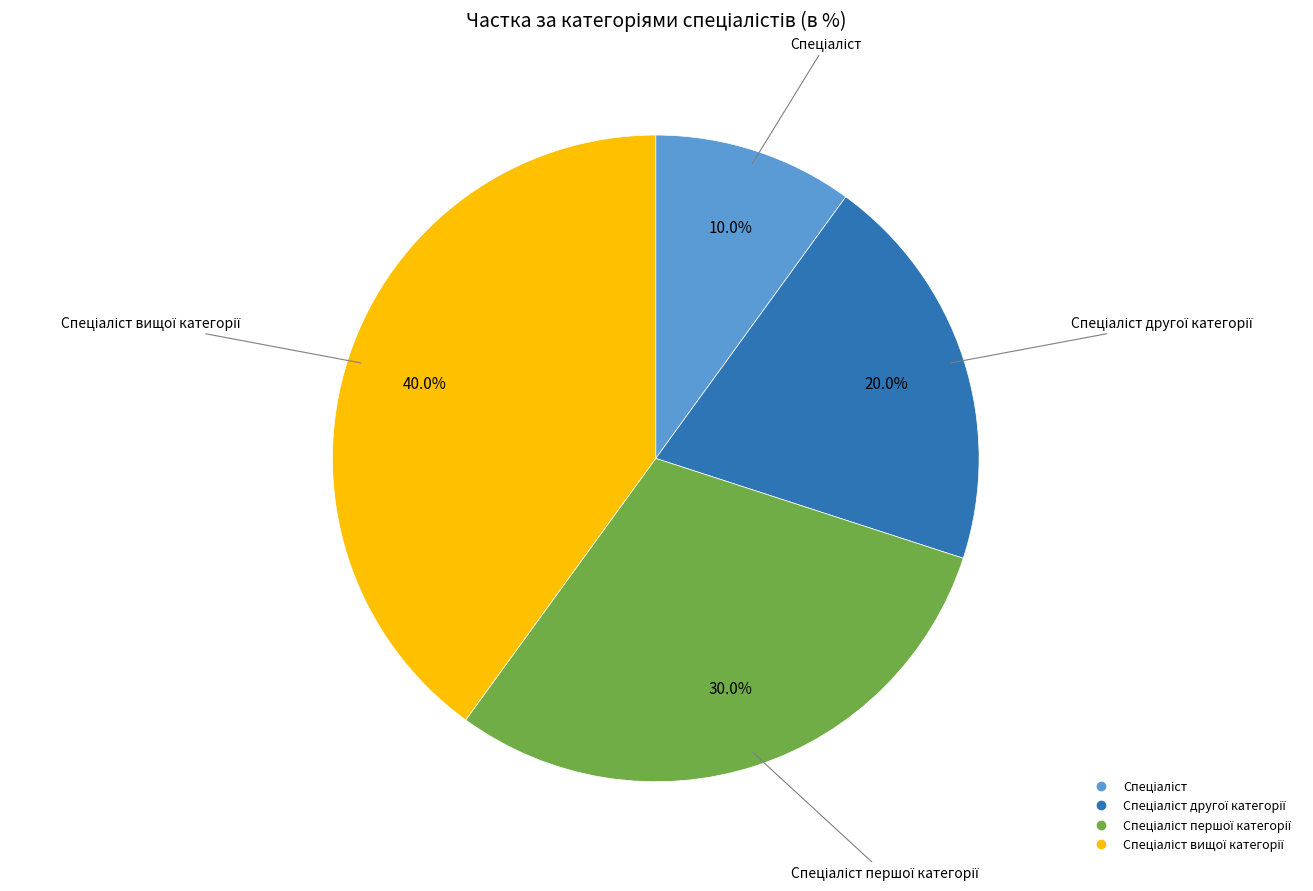

How many slices are in this pie chart?

4